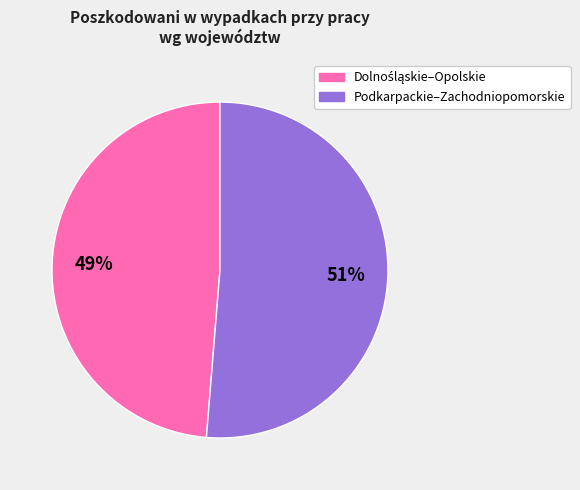

To the nearest percent, what is the average slice percentage?

50%